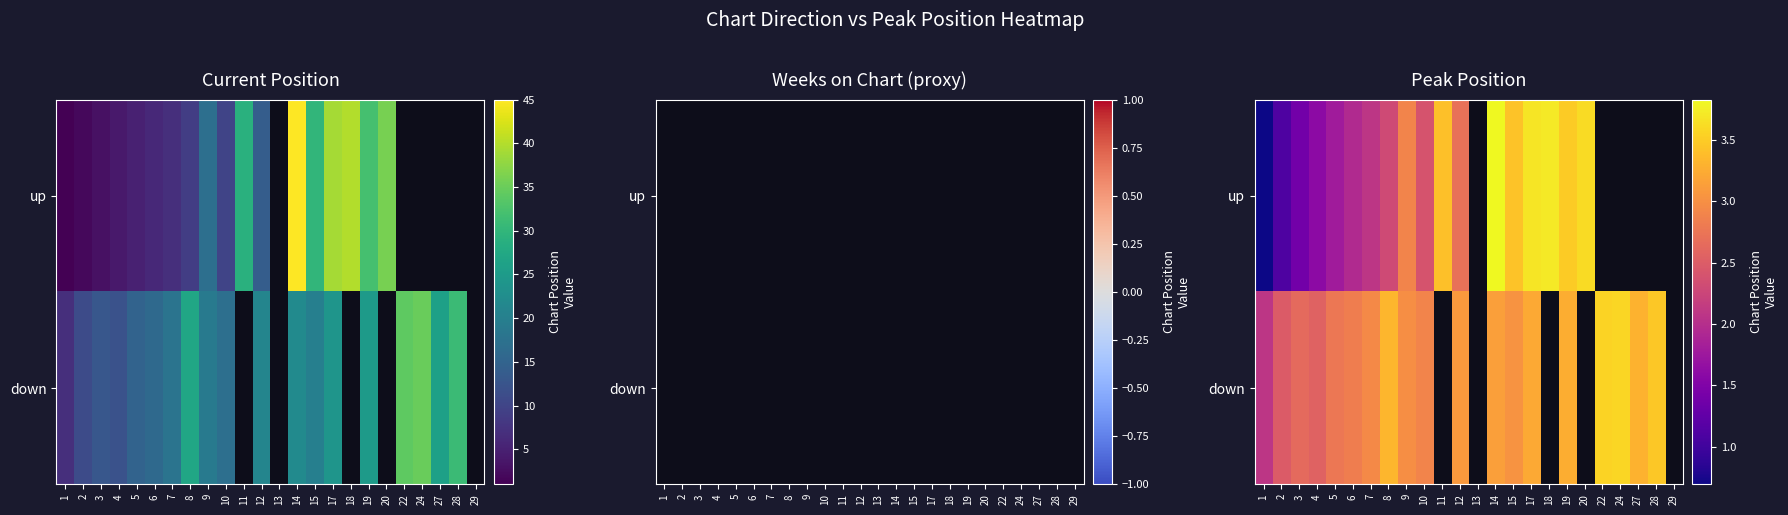

What value does the down series have at 10?

2.9